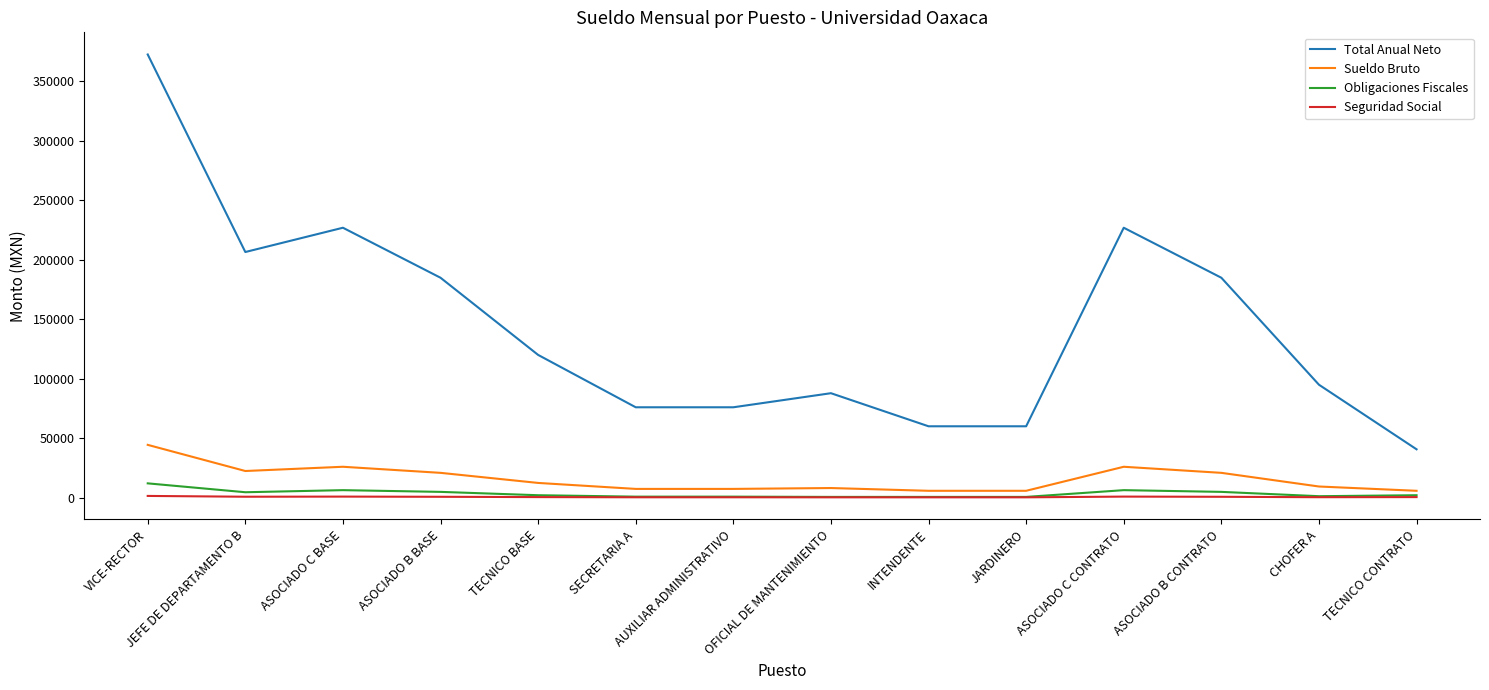

At which category does Total Anual Neto reach its first local valley?

JEFE DE DEPARTAMENTO B